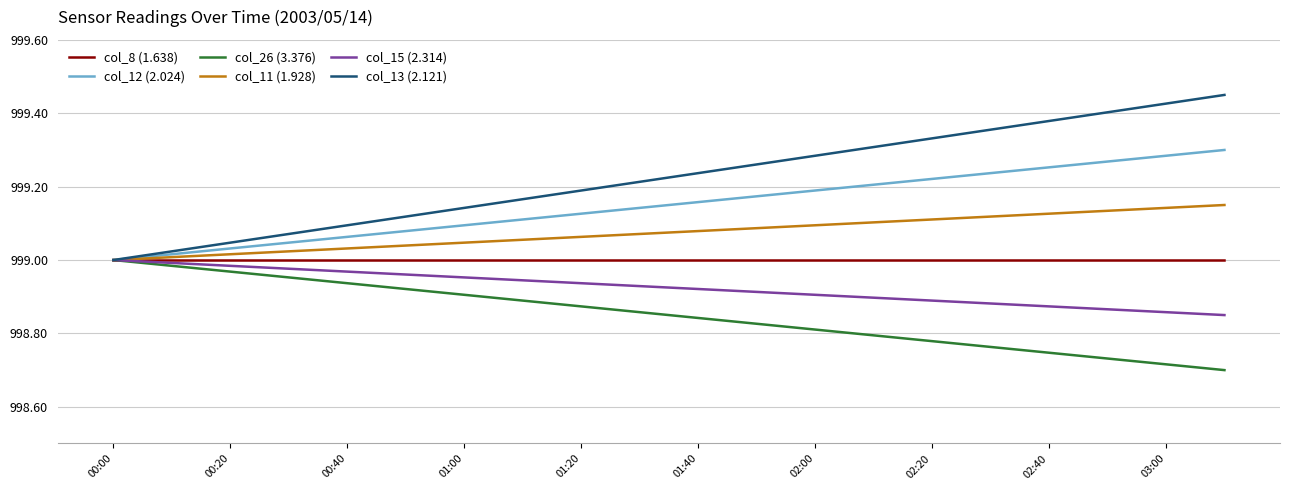

Which series has the widest spread of values?

col_13 (2.121)